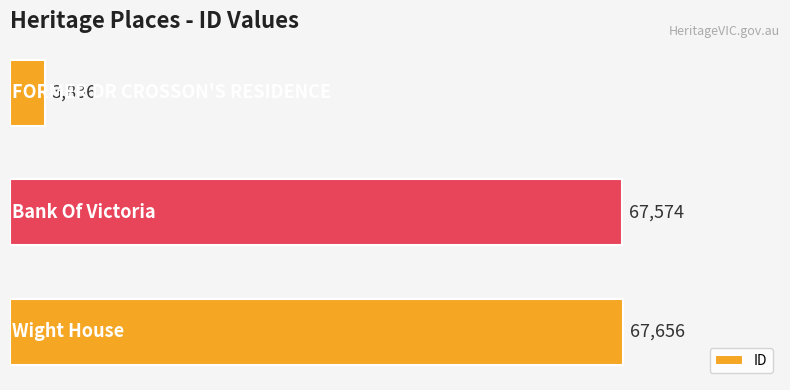

What is the smallest value displayed?

3836